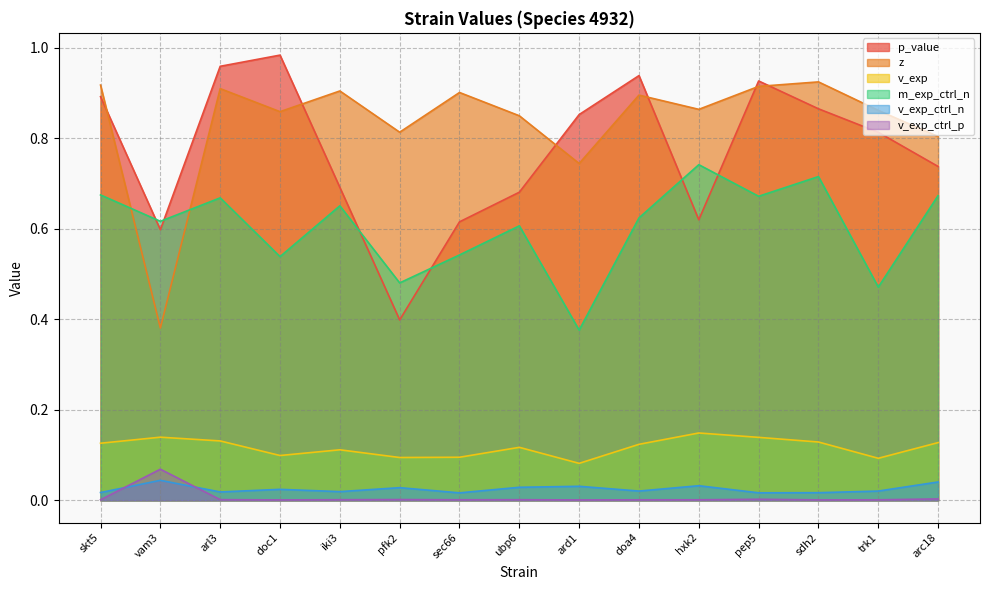

True or false: v_exp_ctrl_n and v_exp cross at least once.

False